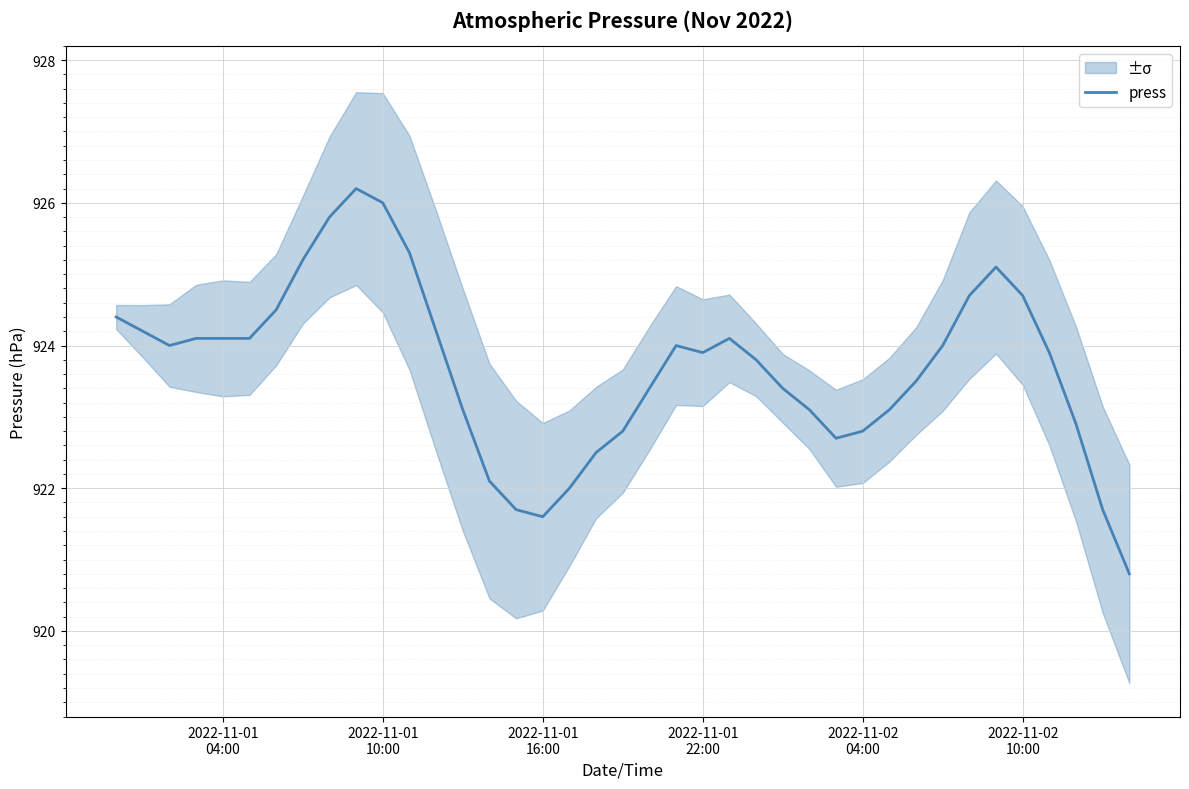

What is the maximum value shown in the chart?

926.2